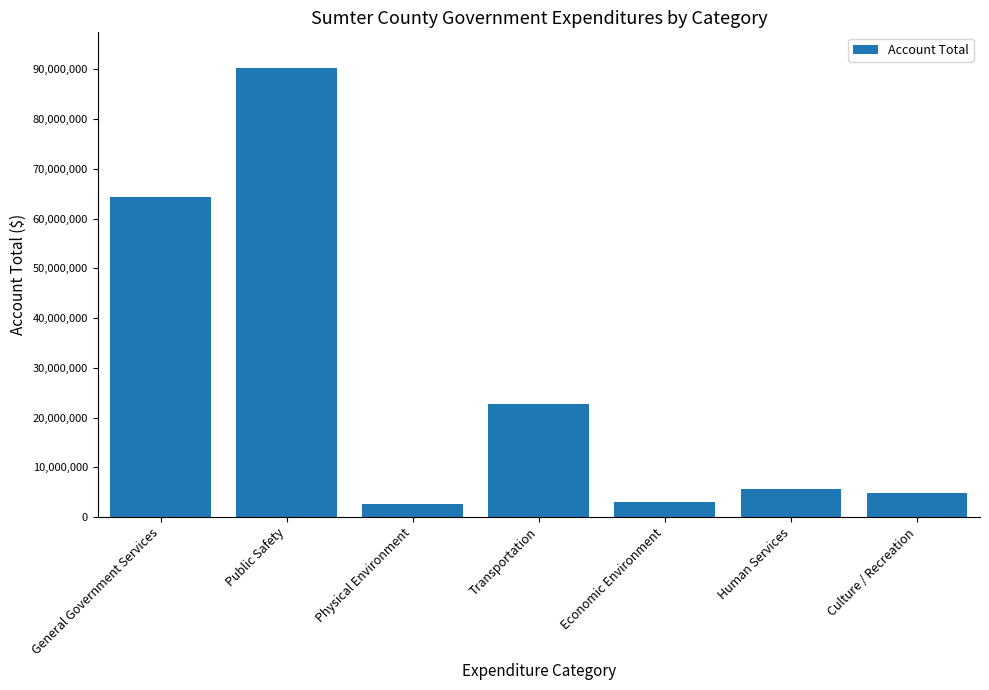

What is the change in value from Public Safety to Physical Environment?

-87670094